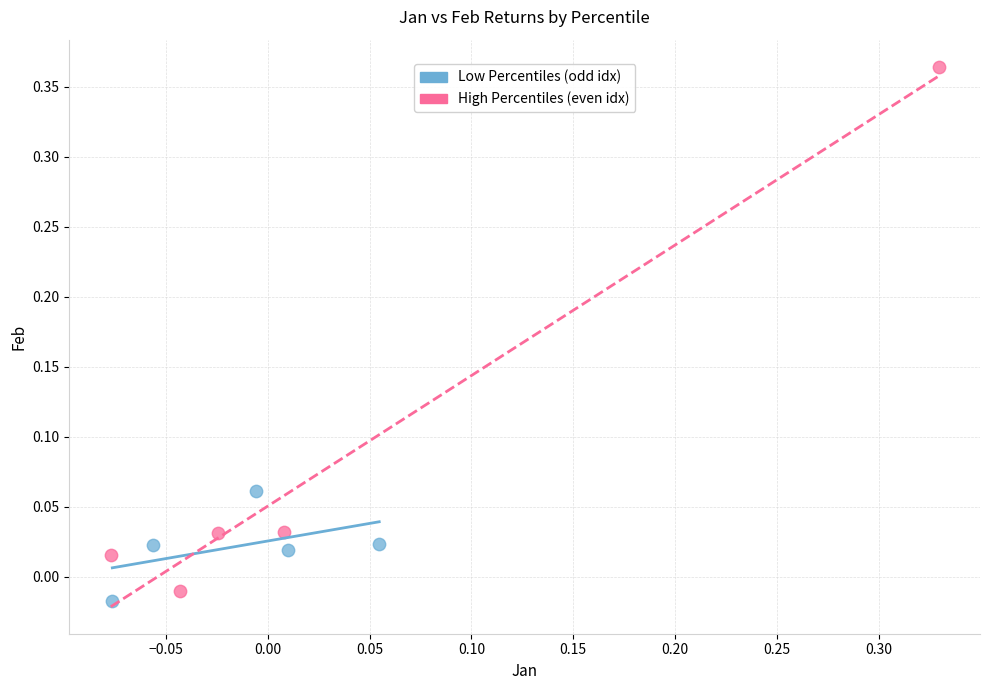

Which series has the largest Y range (max minus min)?

High Percentiles (even idx)